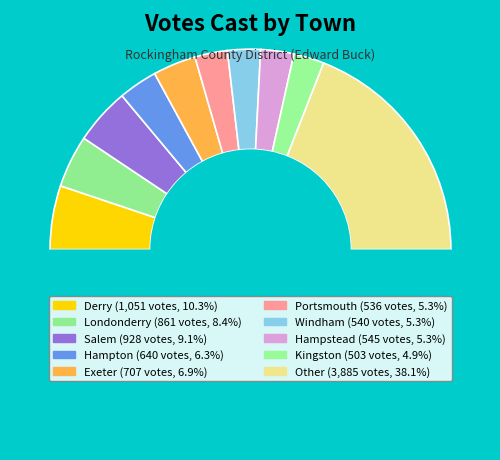

True or false: Hampstead accounts for 5% of the total.

True